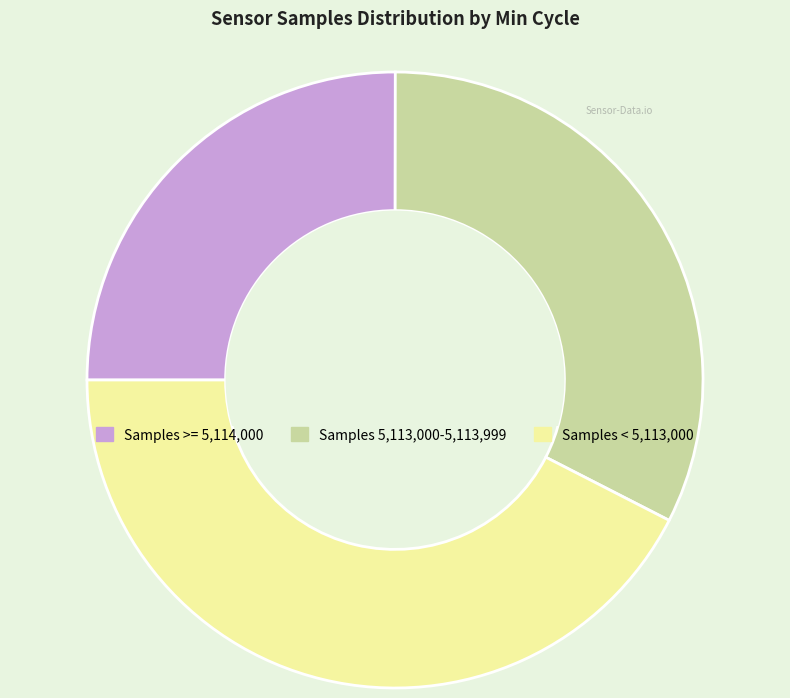

Is there any slice that represents more than half of the pie?

No